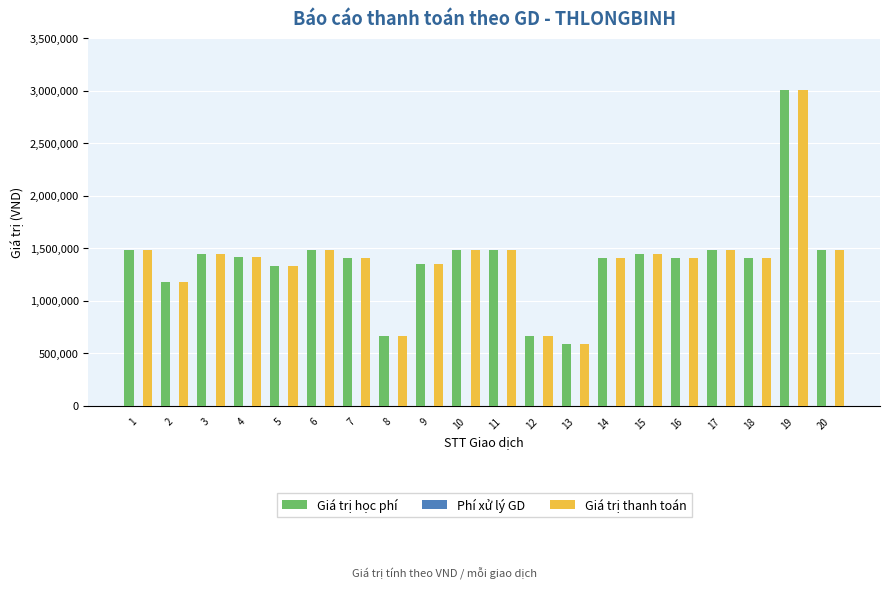

At which category is the sum across all series the highest?

19